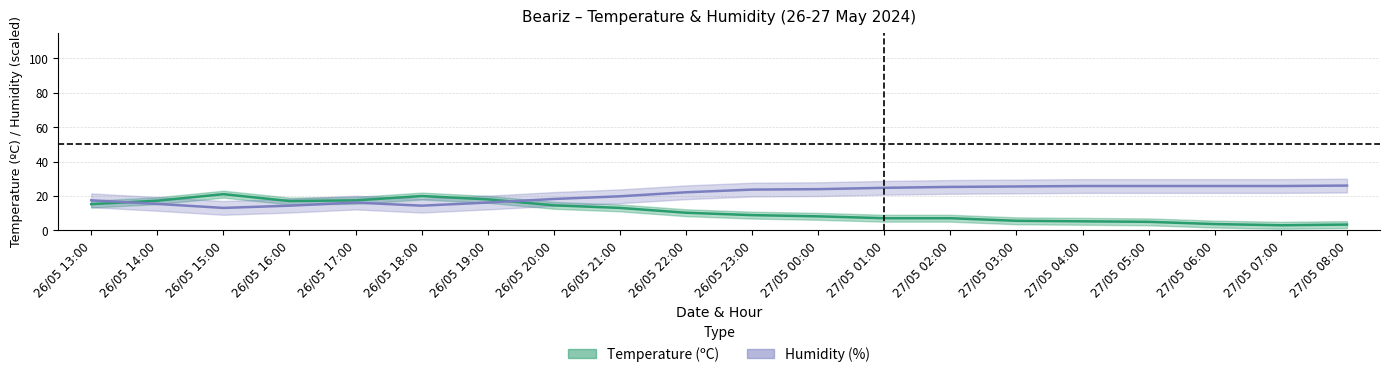

The value of Humidity (%) at 26/05 15:00 is 17.5. True or false?

False